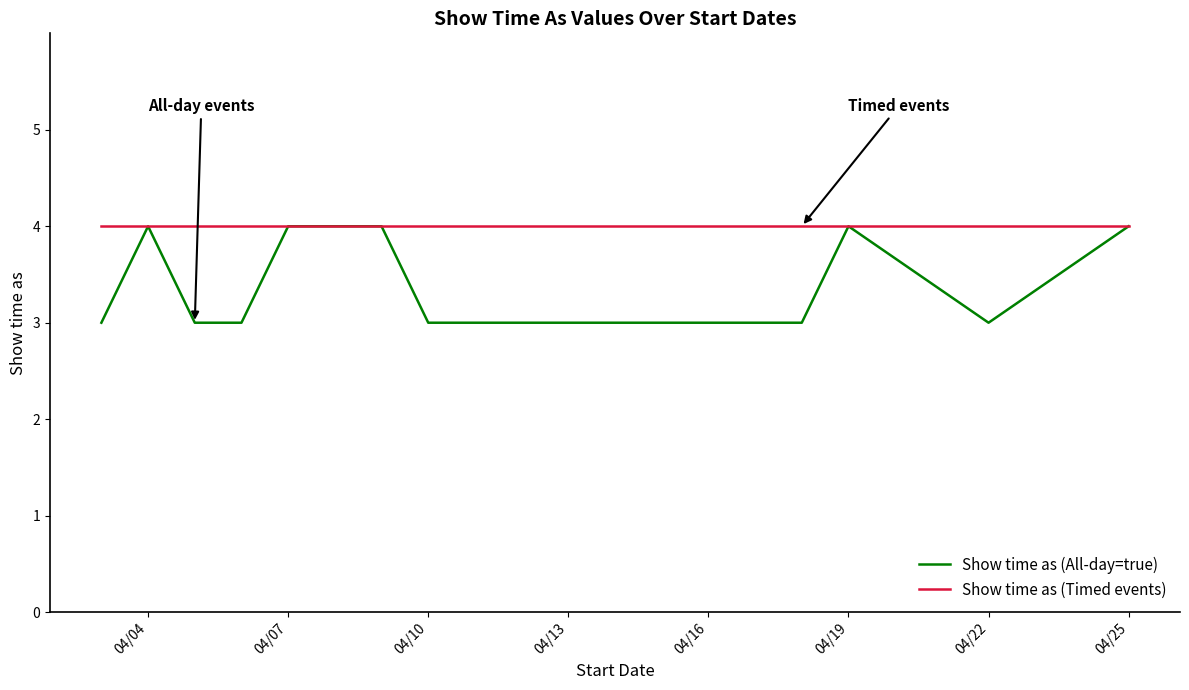

Which series has the largest total across all categories?

Show time as (Timed events)